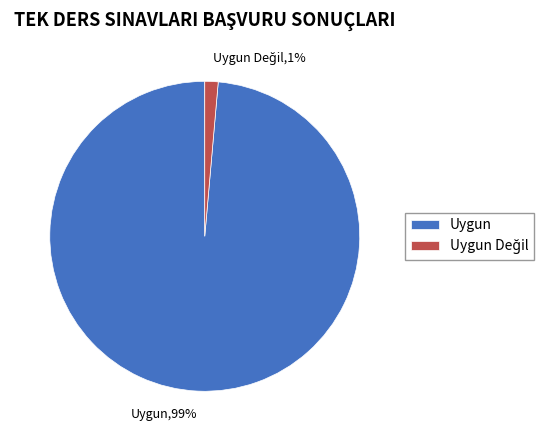

How many slices are in this pie chart?

2